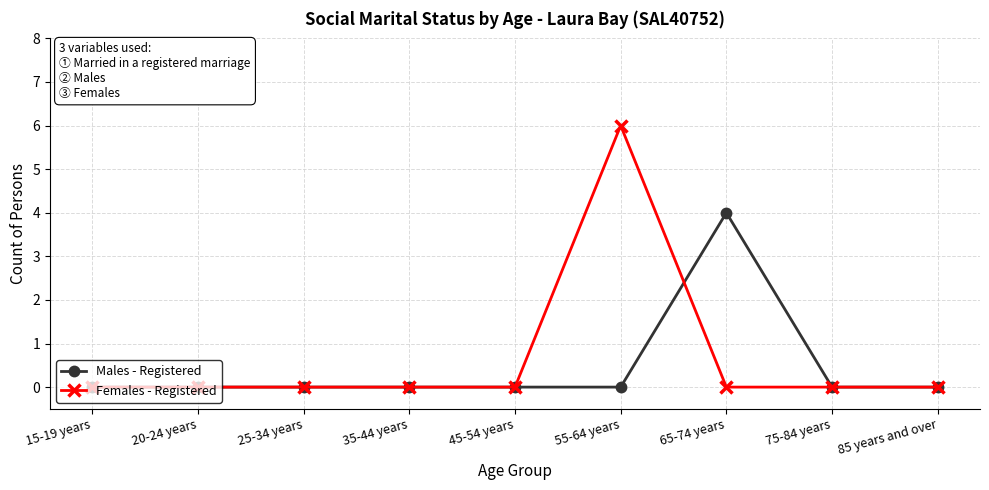

At which label does Females - Registered reach its peak?

55-64 years